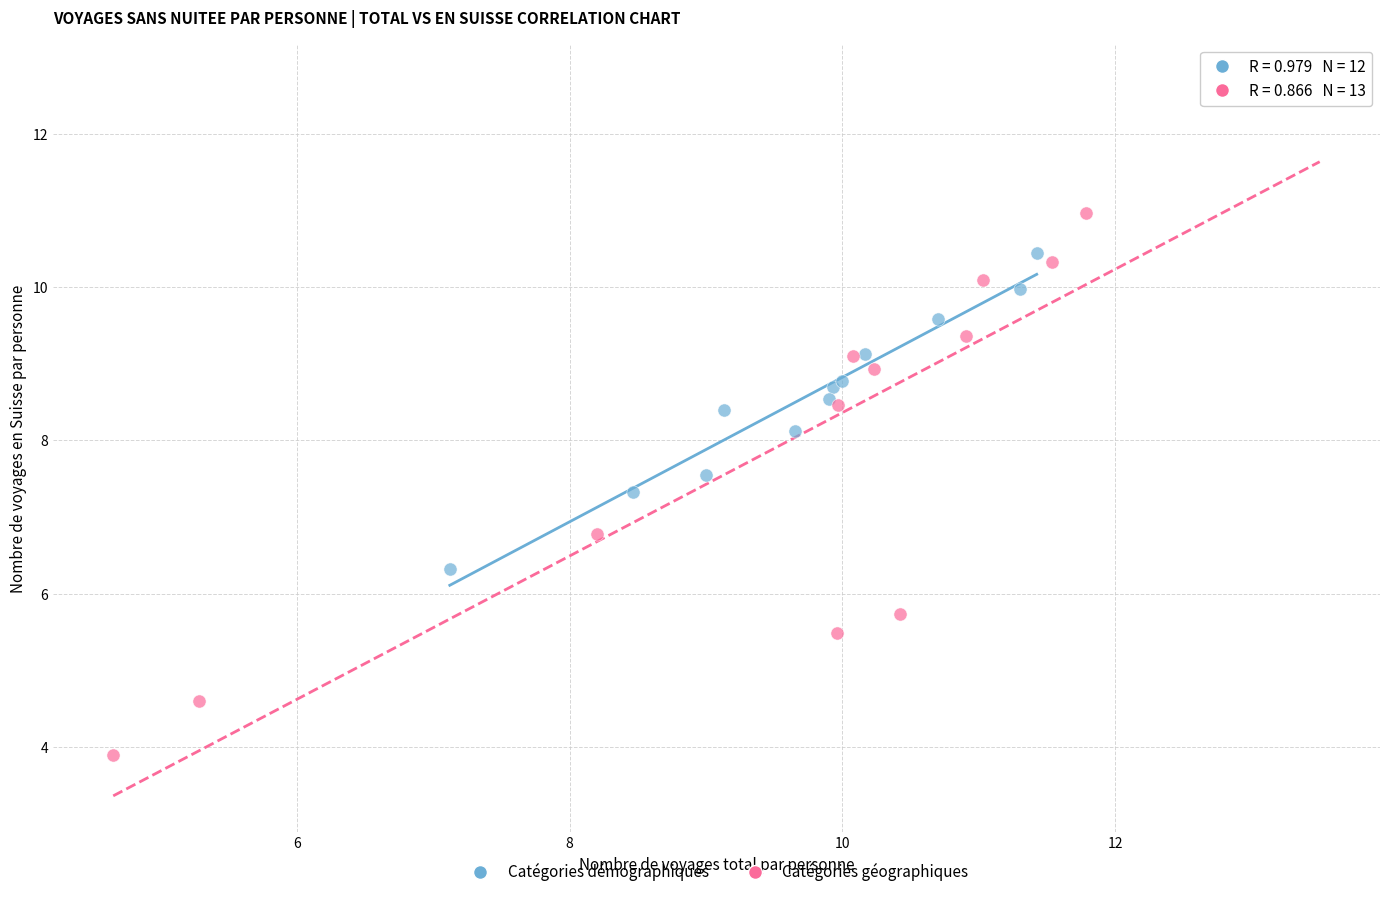

Which series has the largest Y range (max minus min)?

Catégories géographiques